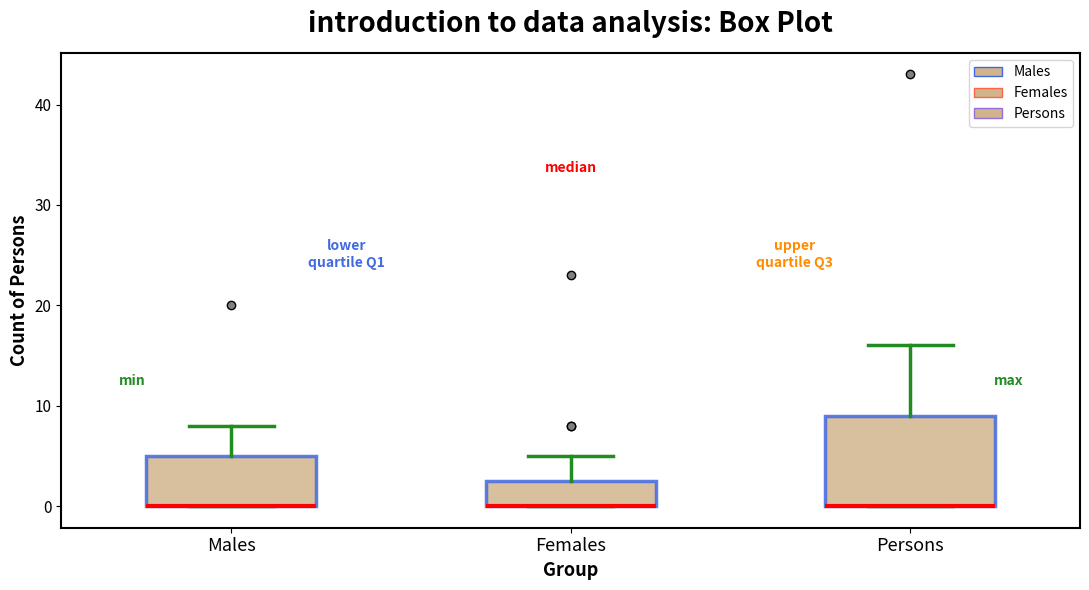

Where is the upper edge of the box for Females on the y-axis? The values are not printed on the chart, so give them approximately, as read against the axis.

3